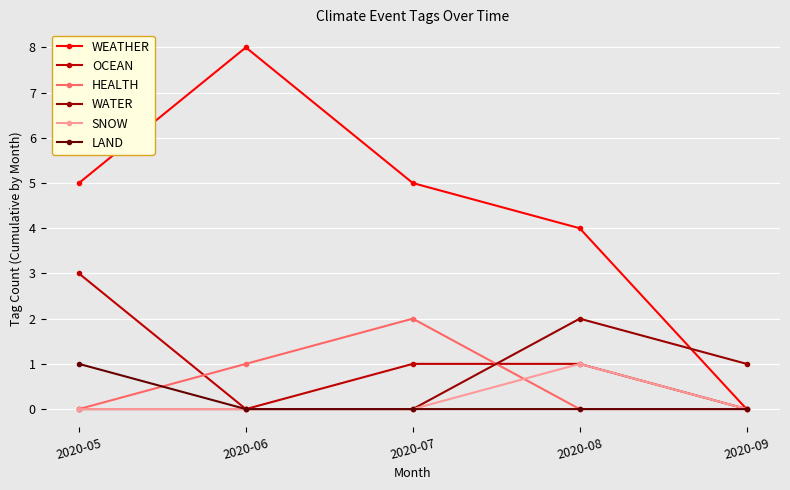

What is the approximate value of WEATHER at 2020-05?

5